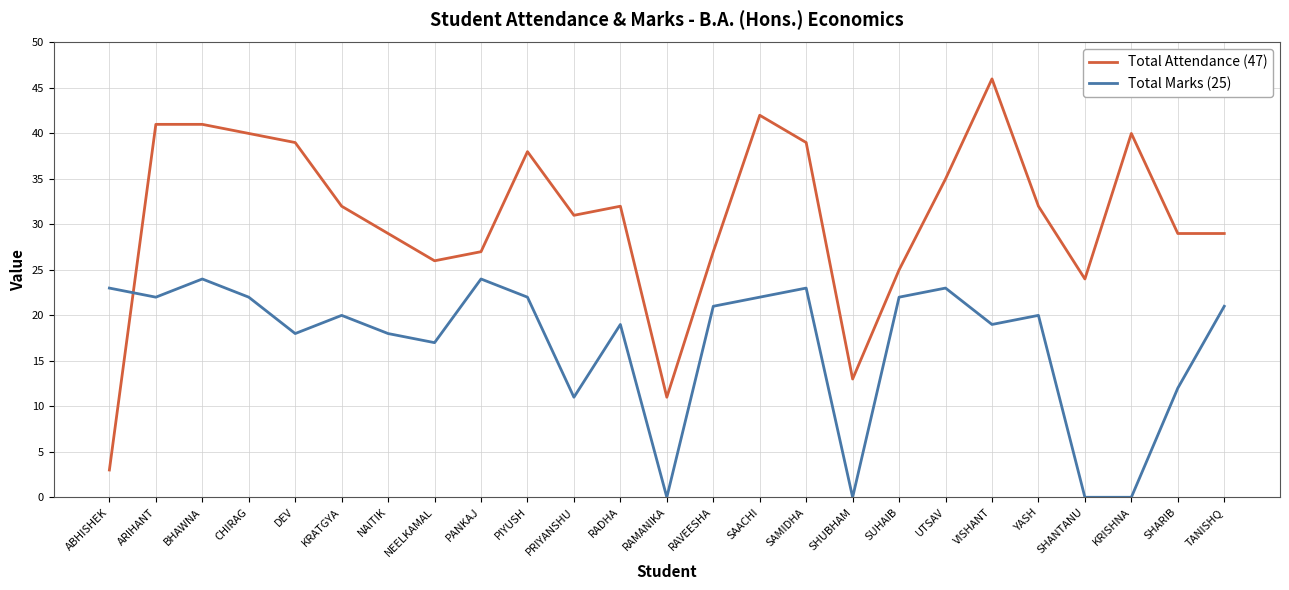

Count the number of data series in this chart.

2